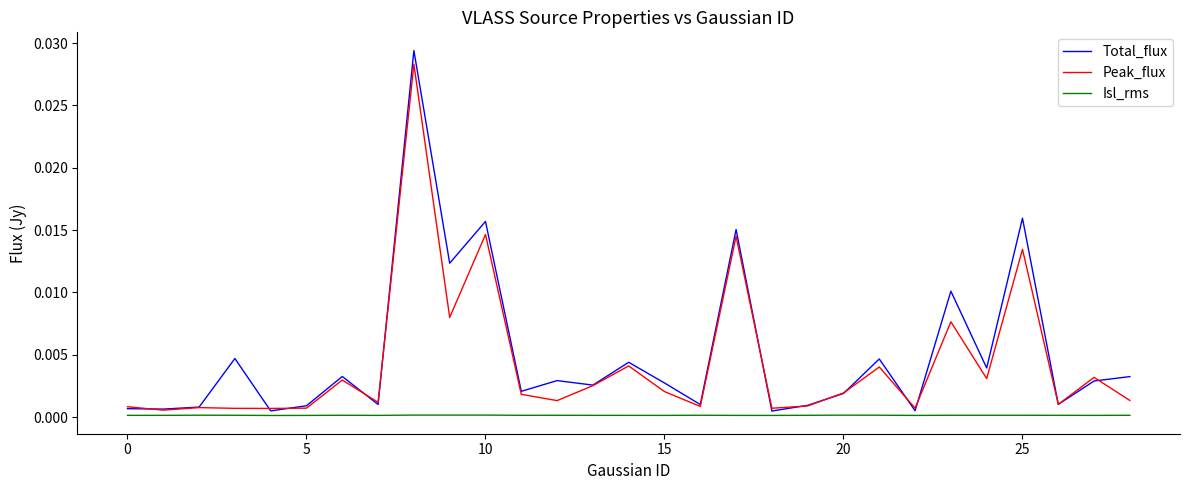

Which series has the largest total across all categories?

Total_flux